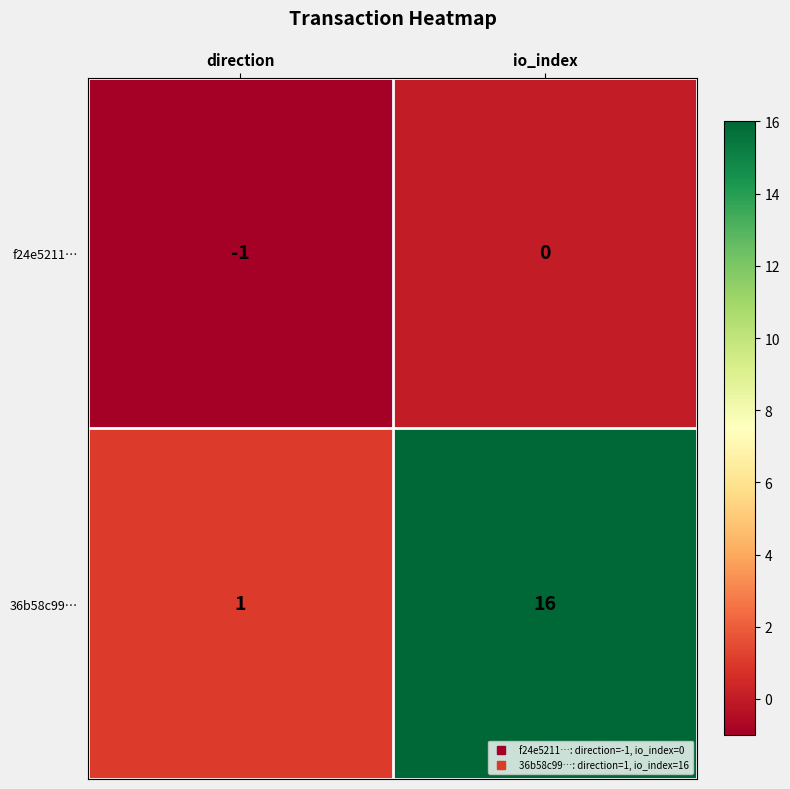

How many values in the f24e5211… series are below 0?

1